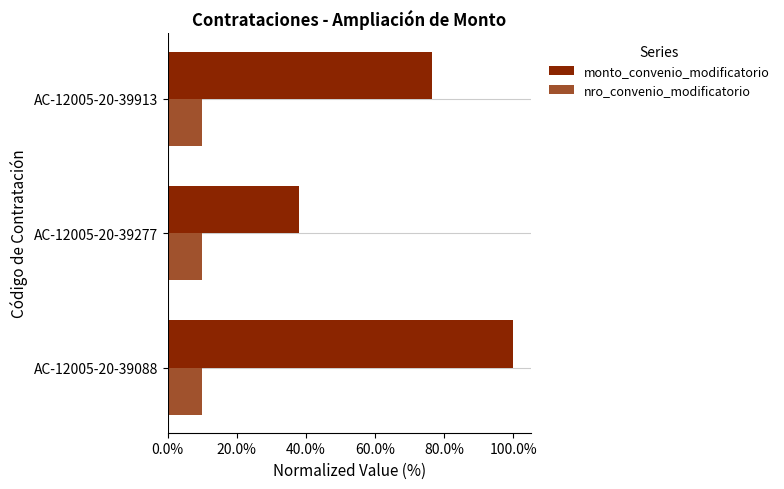

What is the difference between the maximum and minimum values in the monto_convenio_modificatorio series?

61.9